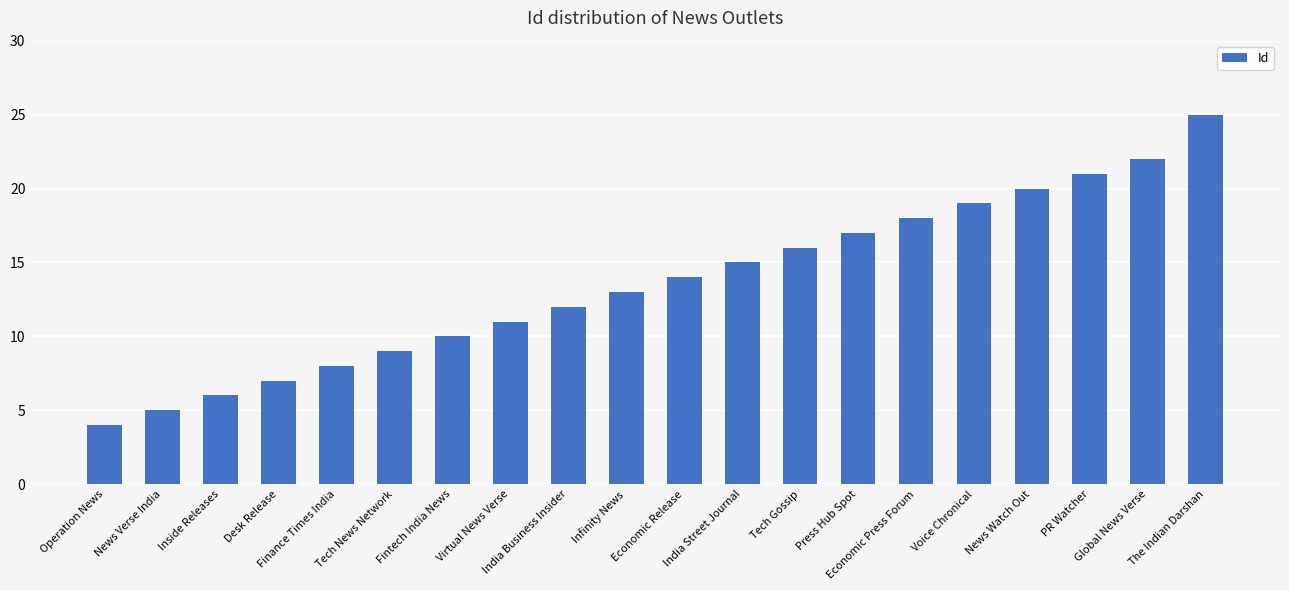

At which category does the chart reach its peak across all series?

The Indian Darshan